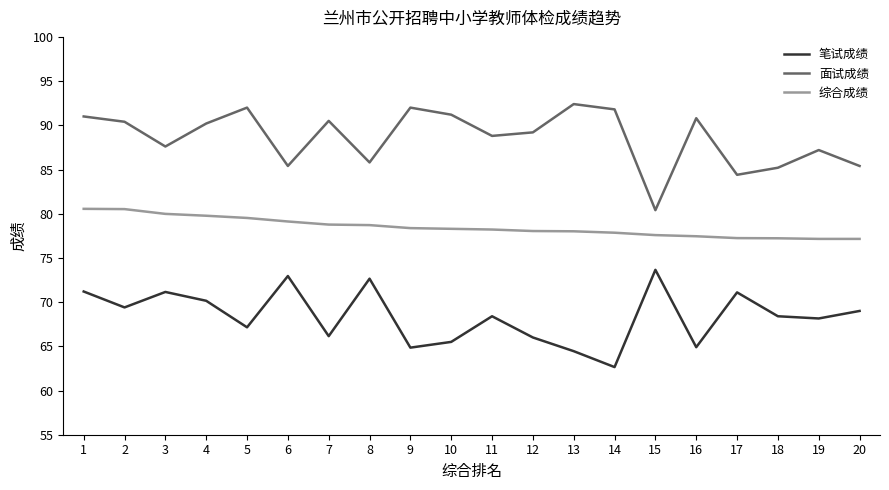

True or false: 综合成绩 and 面试成绩 cross at least once.

False